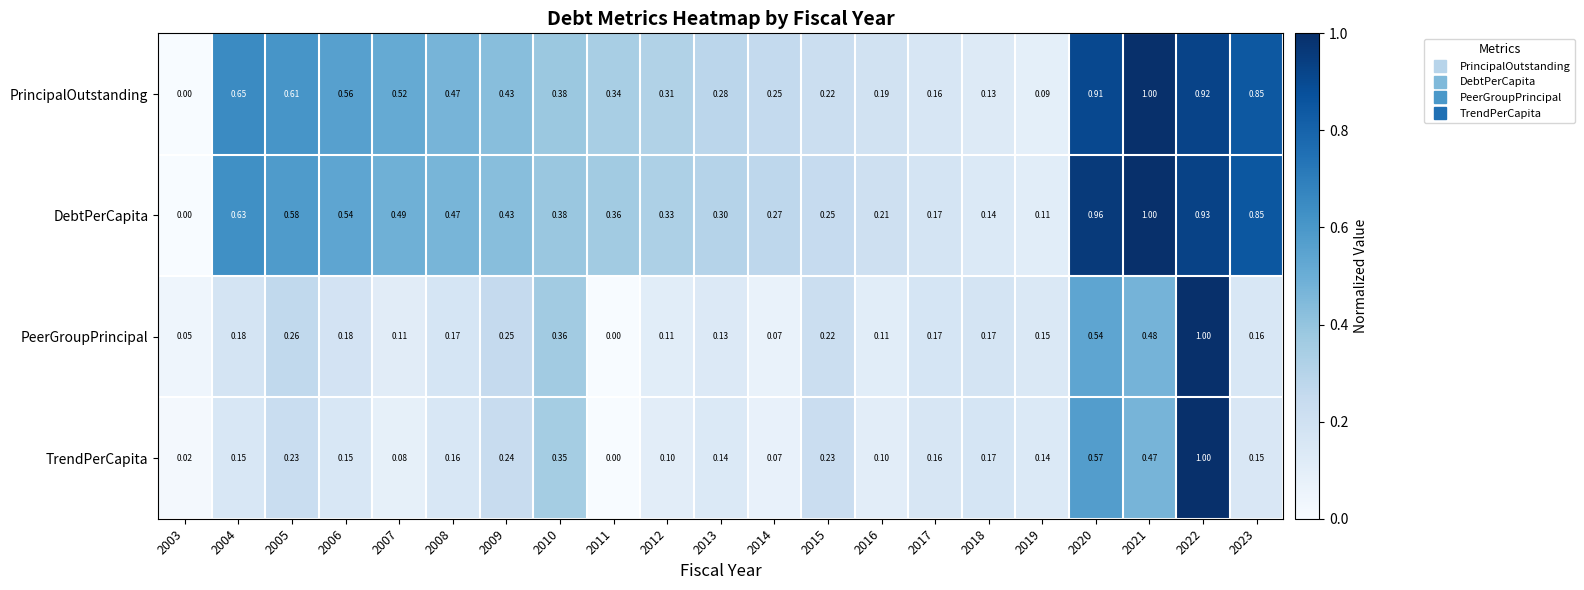

Is the value of DebtPerCapita at 2010 greater than the value of PrincipalOutstanding at 2017?

Yes